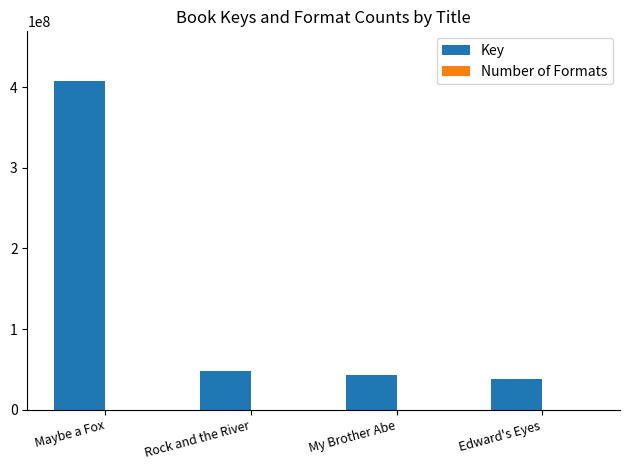

Are the bars horizontal?

No